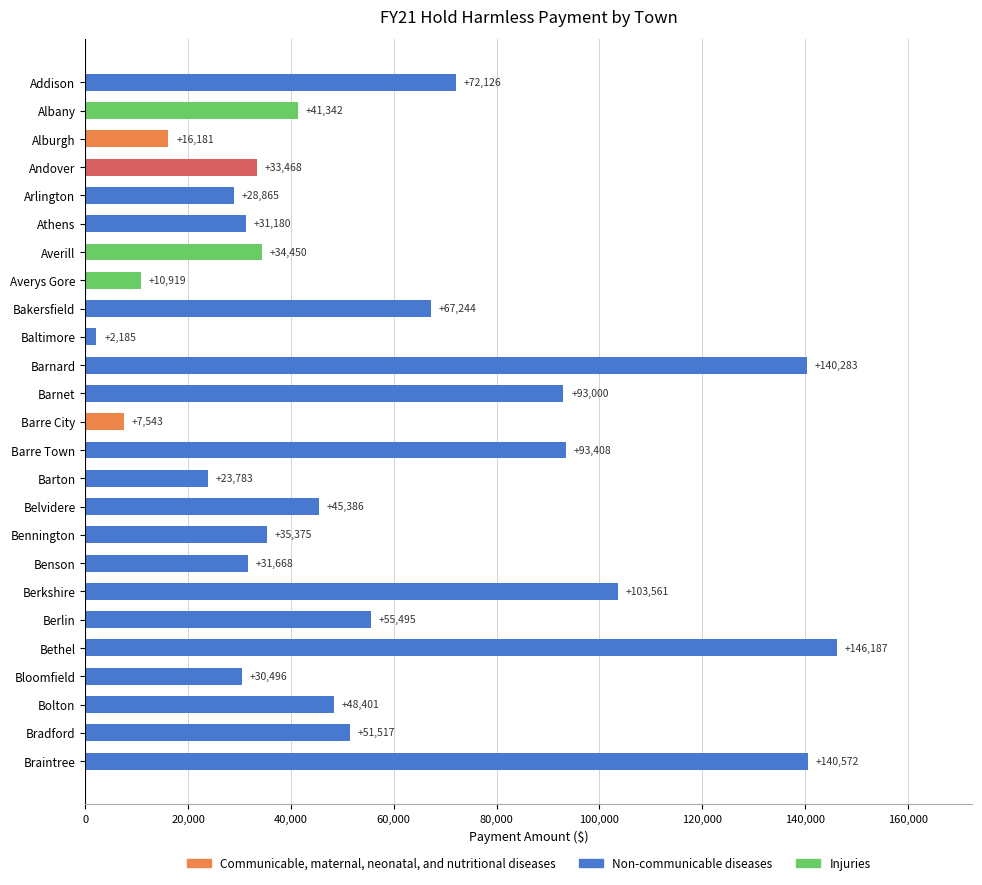

Are the bars grouped side by side (vs. stacked)?

No